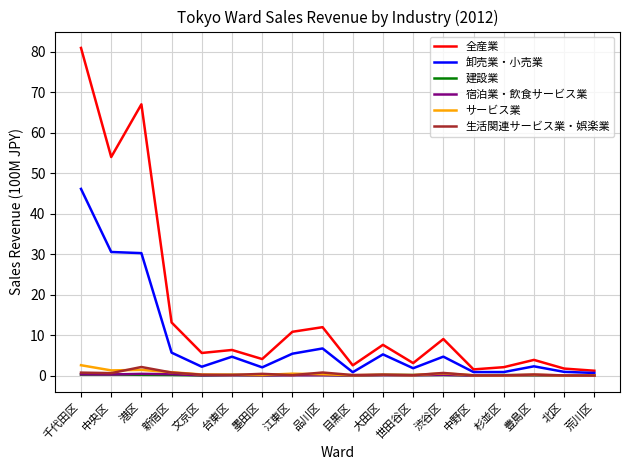

Which series has the largest total across all categories?

全産業